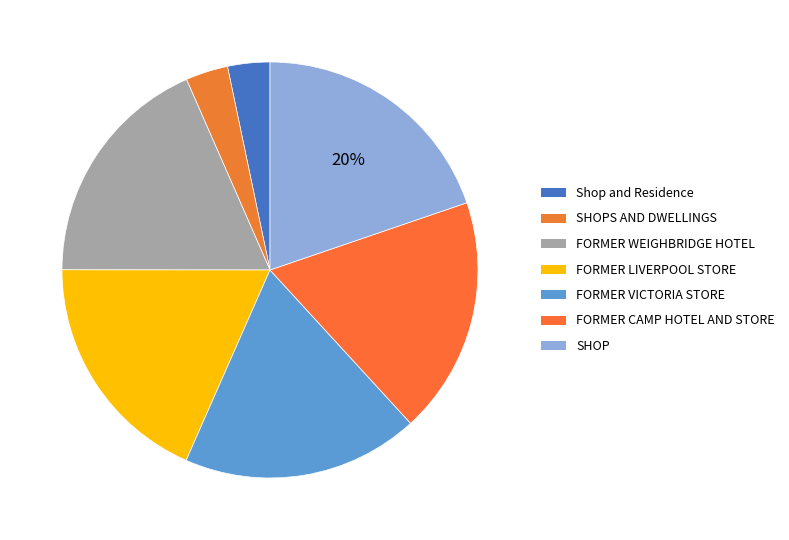

Is there any slice that represents more than half of the pie?

No